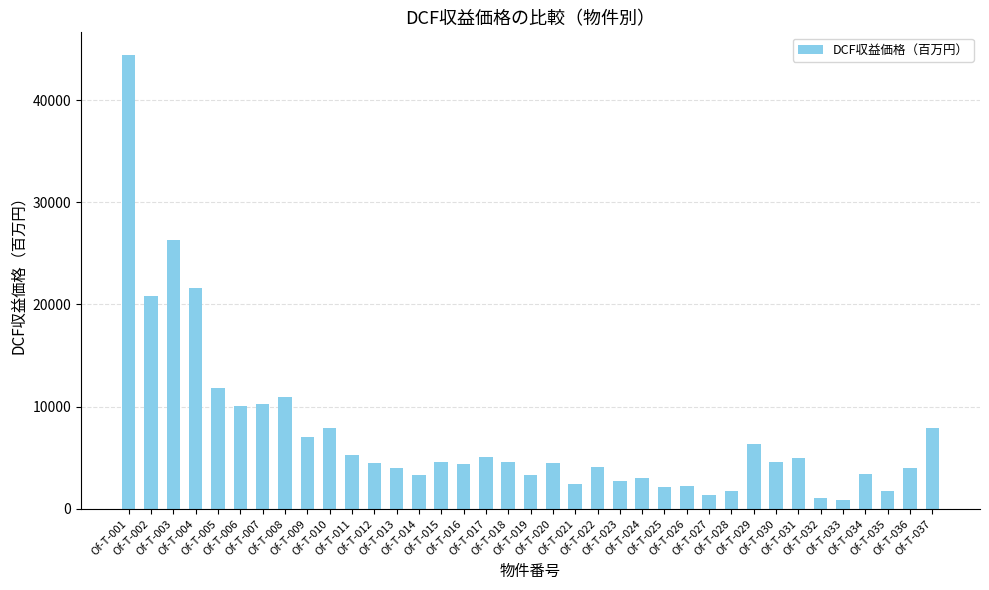

Does the chart contain any negative values?

No